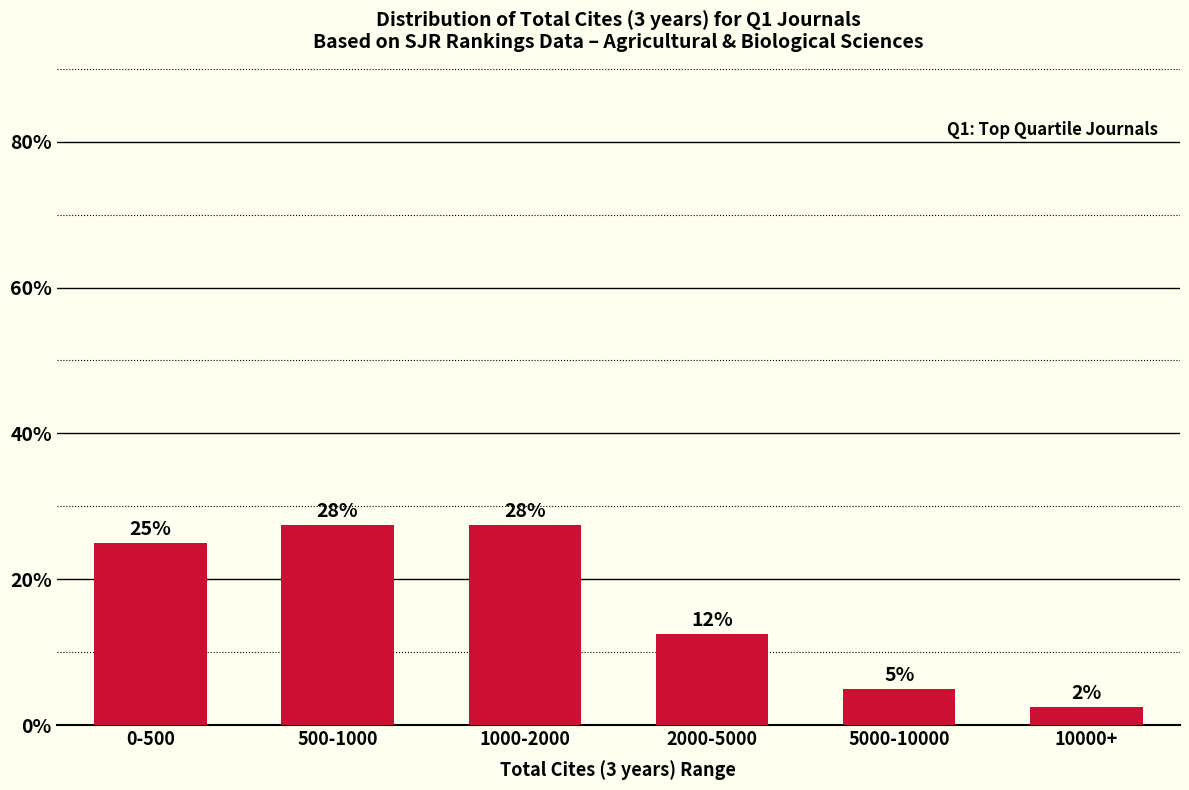

What is the sum of all values?

100.0